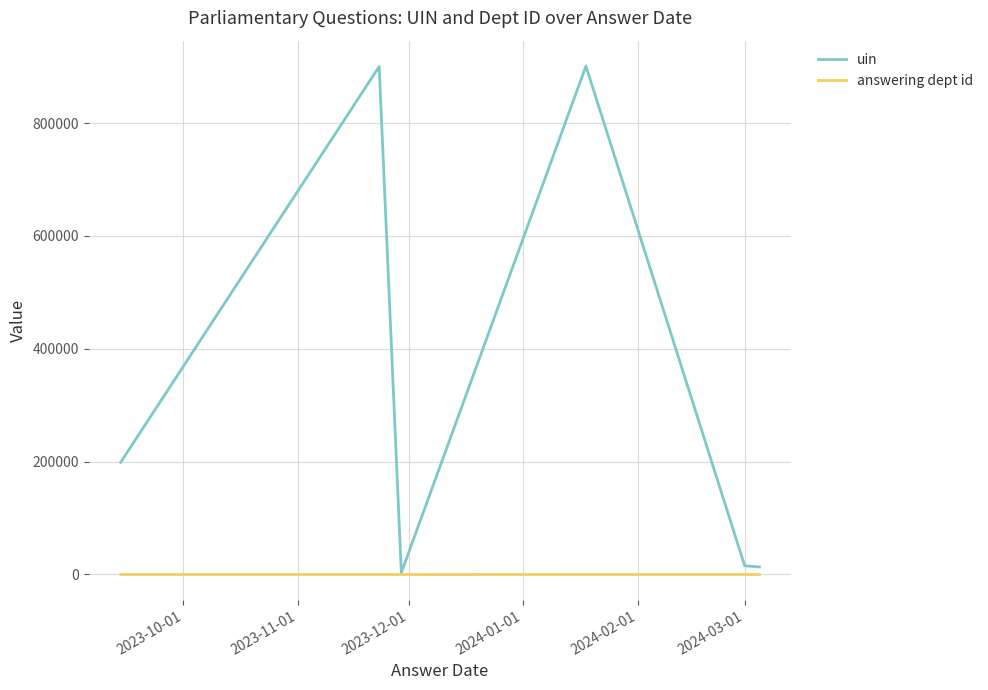

True or false: uin has more than 2 points higher than both neighbors.

False